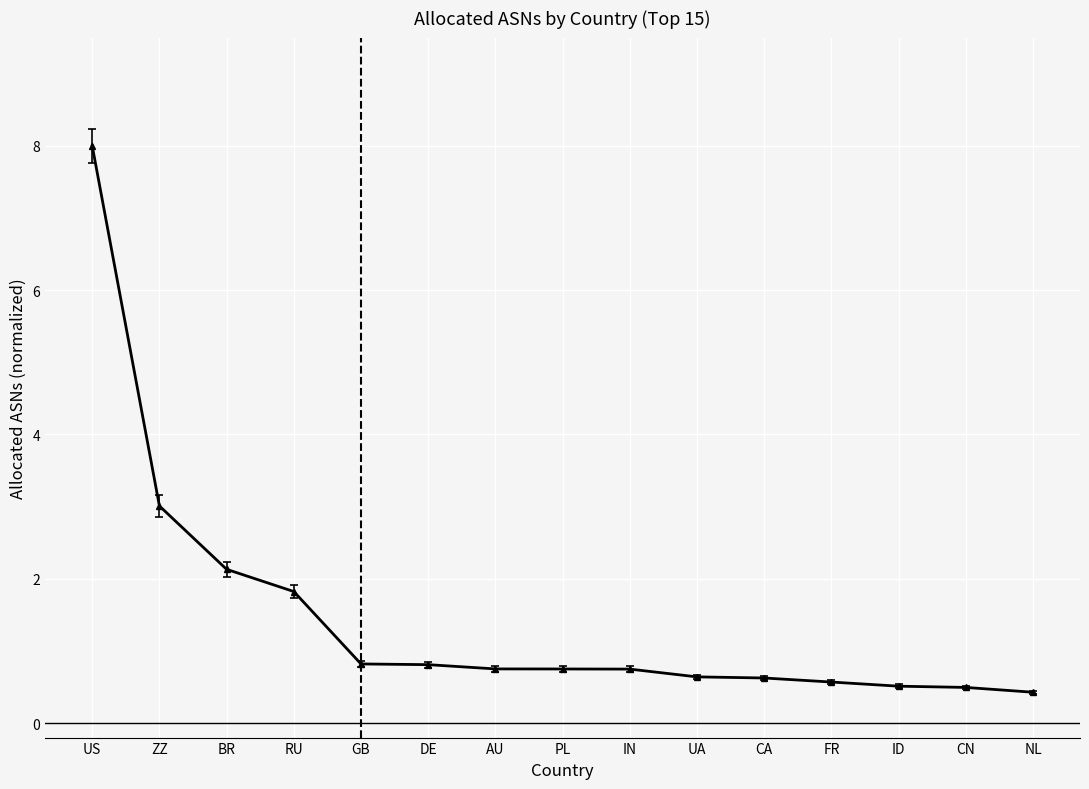

What is the label of the 2nd point from the left?

ZZ